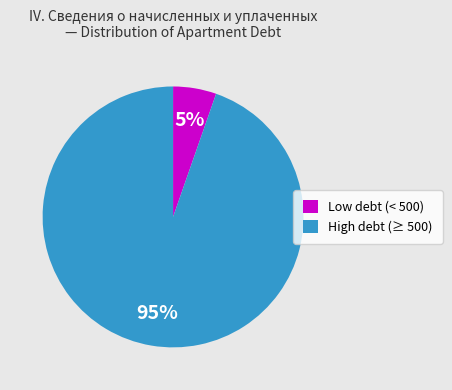

Count the number of slices in the pie.

2